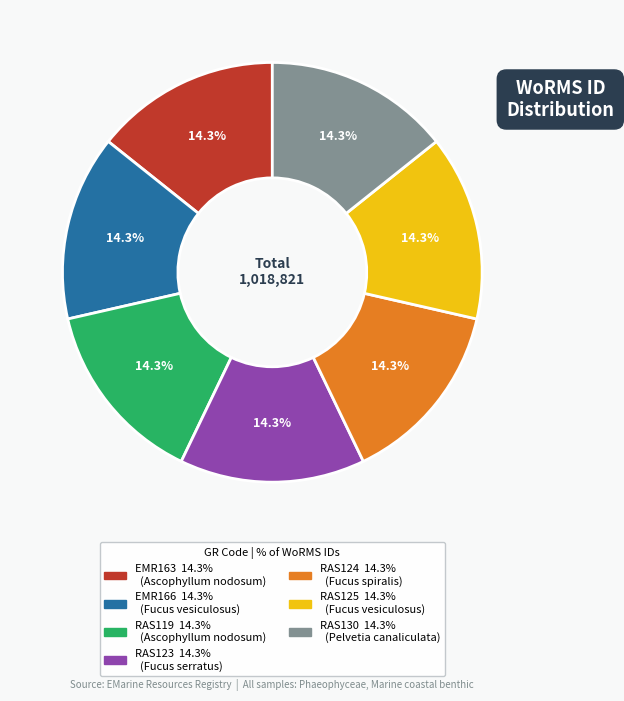

What is the ratio of the value at RAS130 to the value at RAS125?

1.0